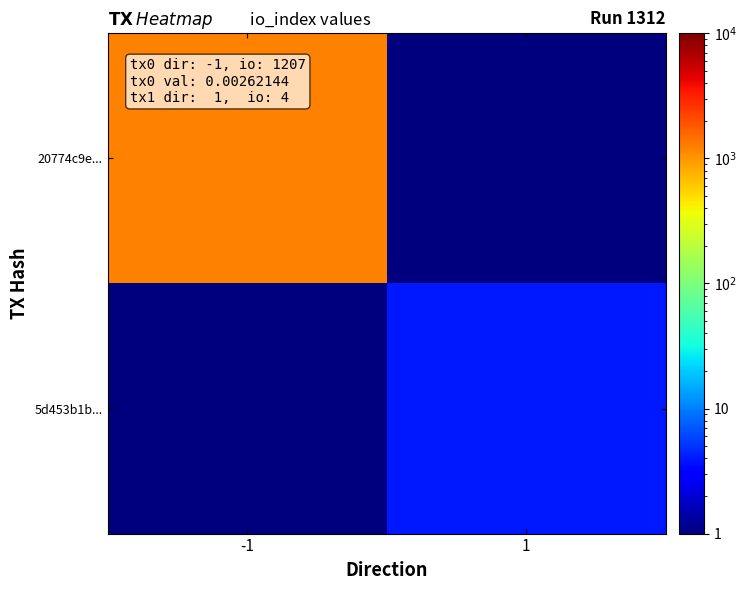

List the series in order of their overall mean, lowest first.

5d453b1b..., 20774c9e...